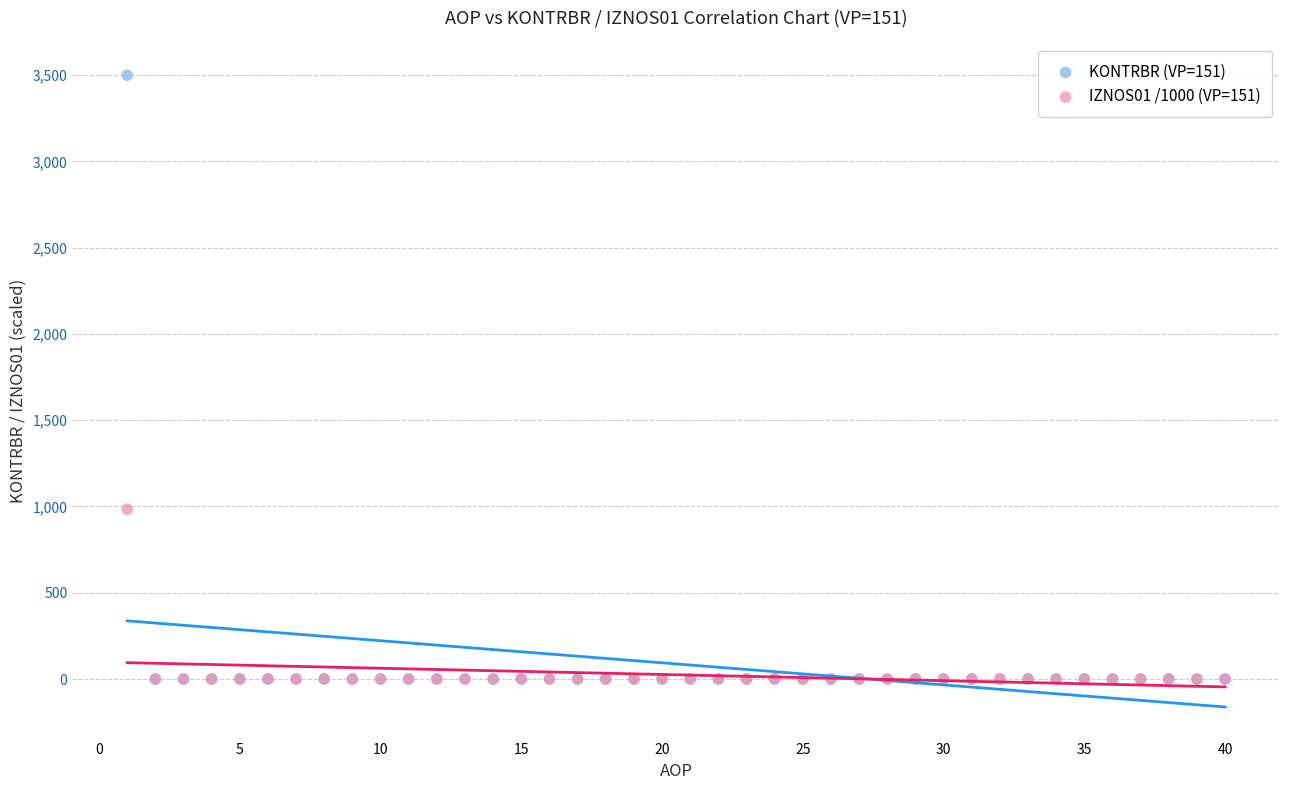

Across all series, what Y value is closest to 1749?

984.1